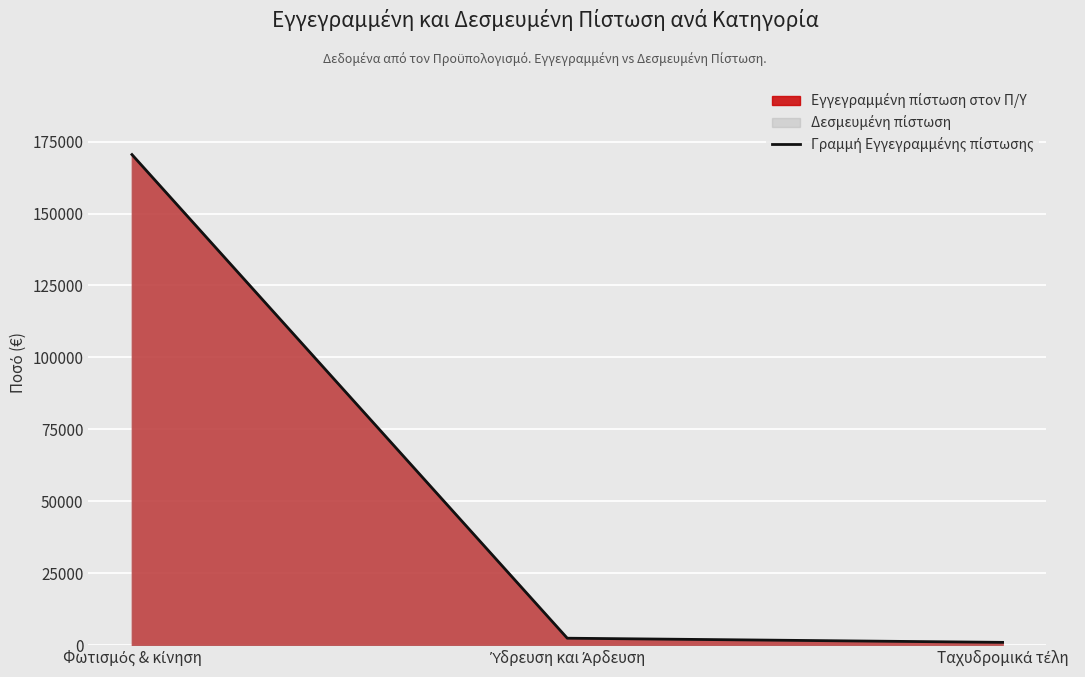

List the labels in order of value, largest first.

Φωτισμός & κίνηση, Ύδρευση και Άρδευση, Ταχυδρομικά τέλη